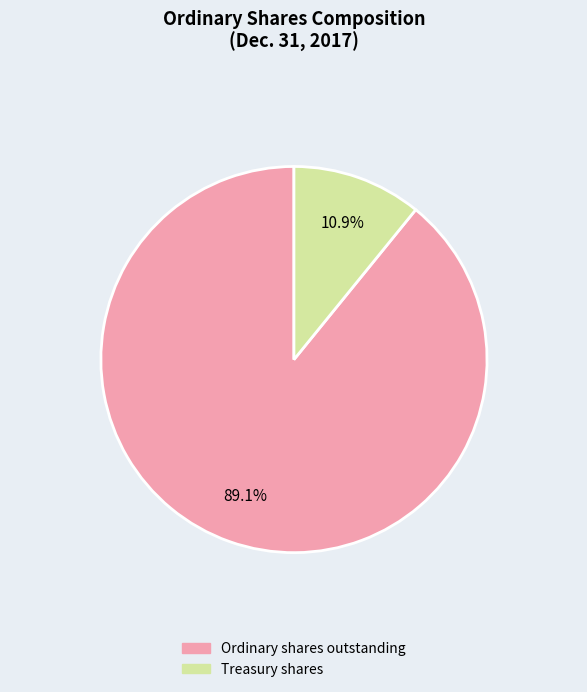

How many segments does this pie chart have?

2